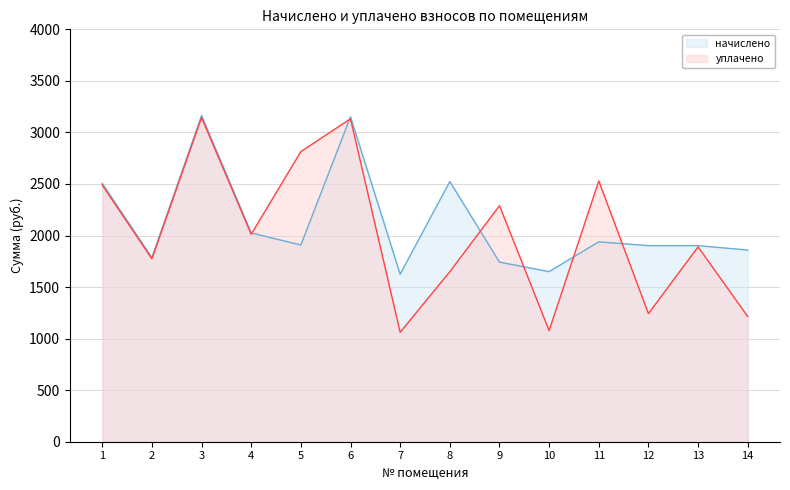

What is the highest value of the уплачено series?

3144.1